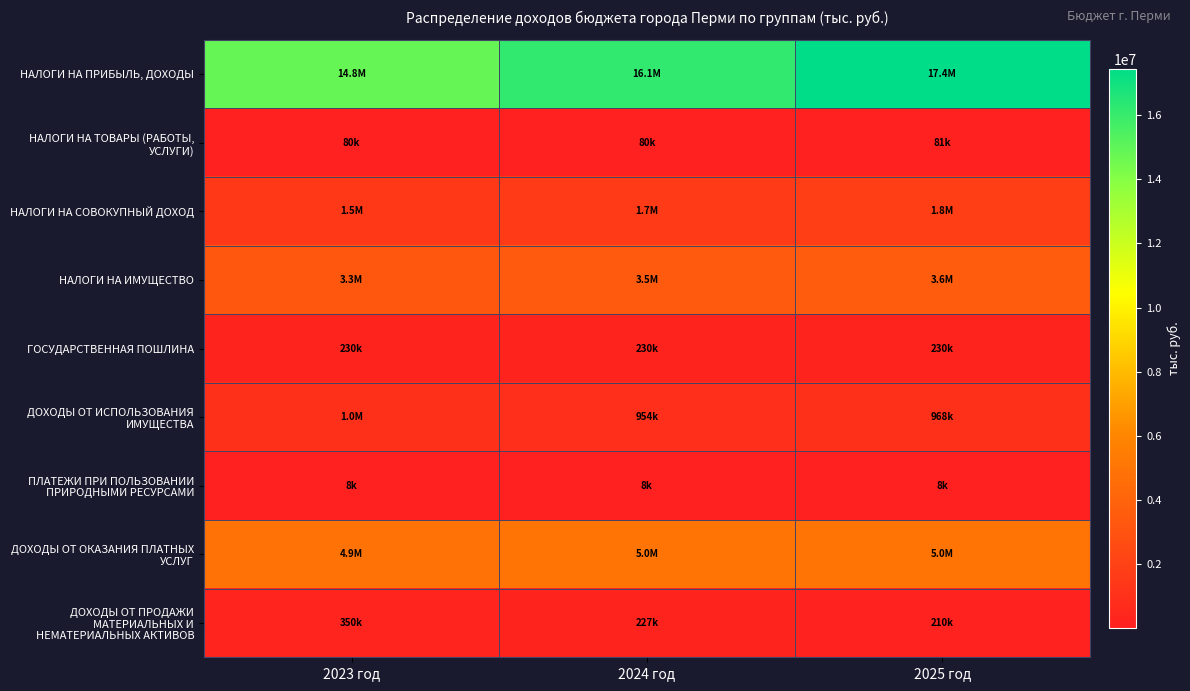

What is the total value across all series at 2025 год?

29314116.9